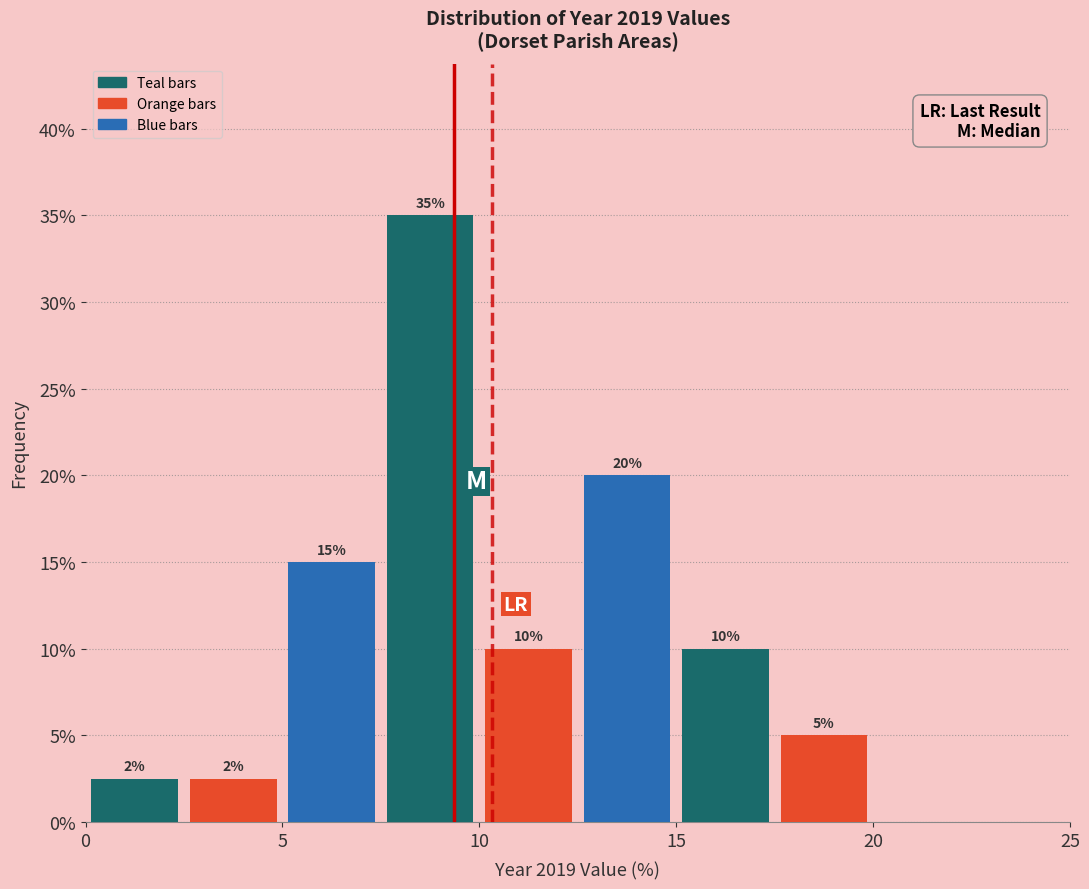

Which range on the x-axis has the tallest bar?

7.5 to 10.0